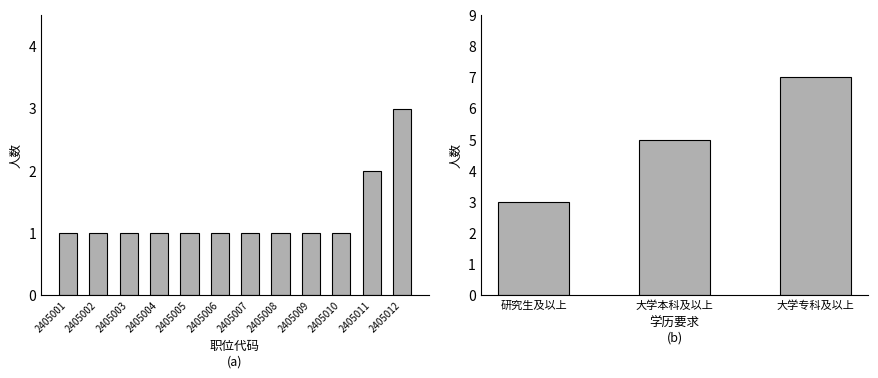

What is the difference between the maximum and minimum values?

2